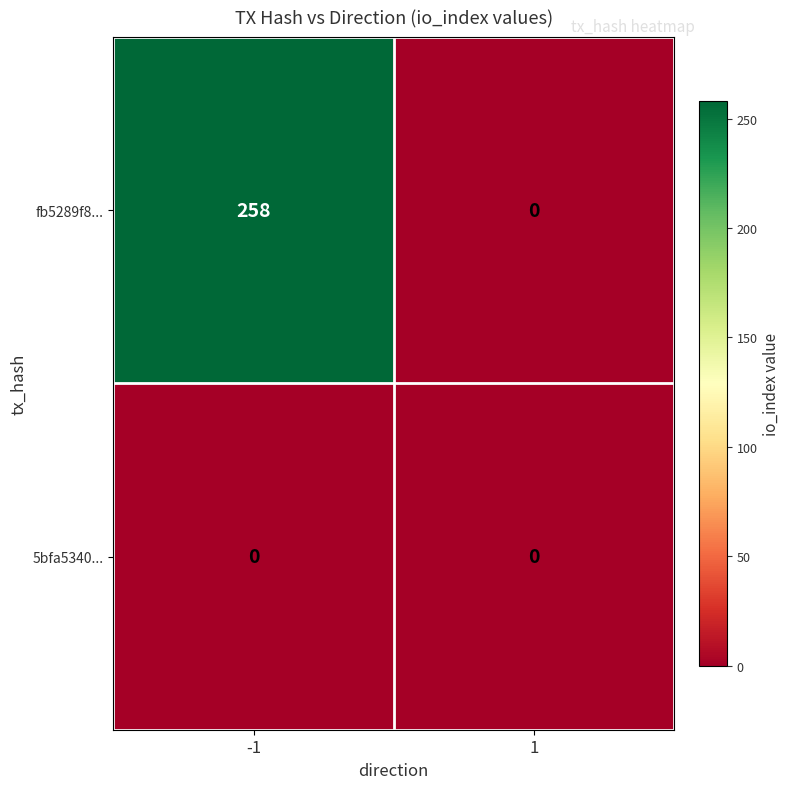

What is the average value of the fb5289f8... series?

129